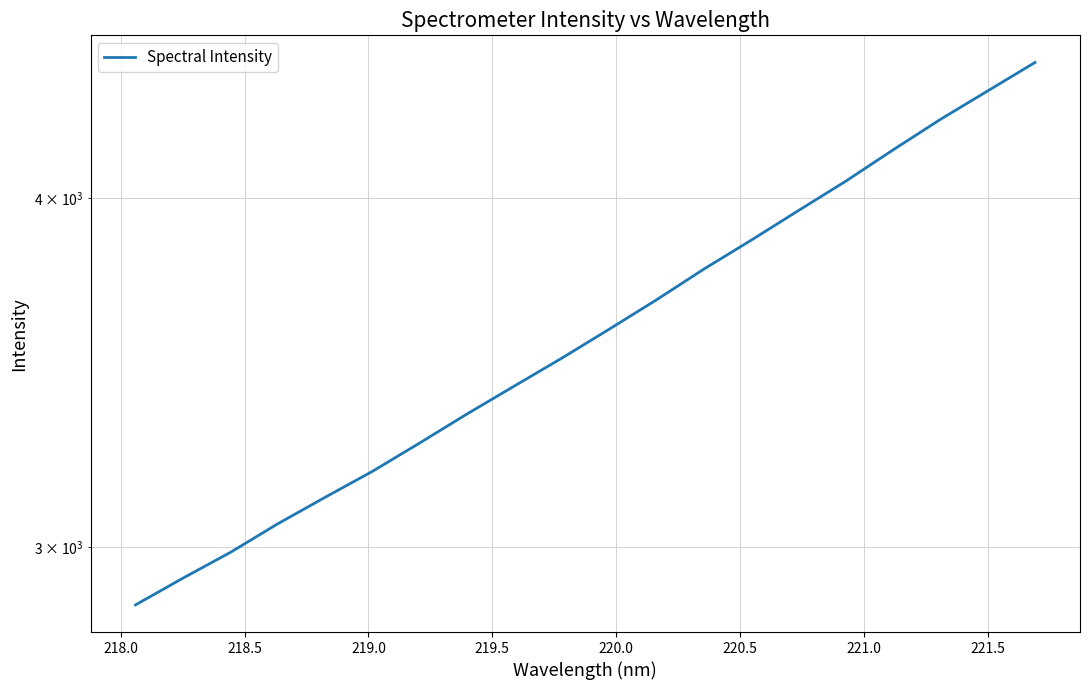

What is the maximum value shown in the chart?

4473.7